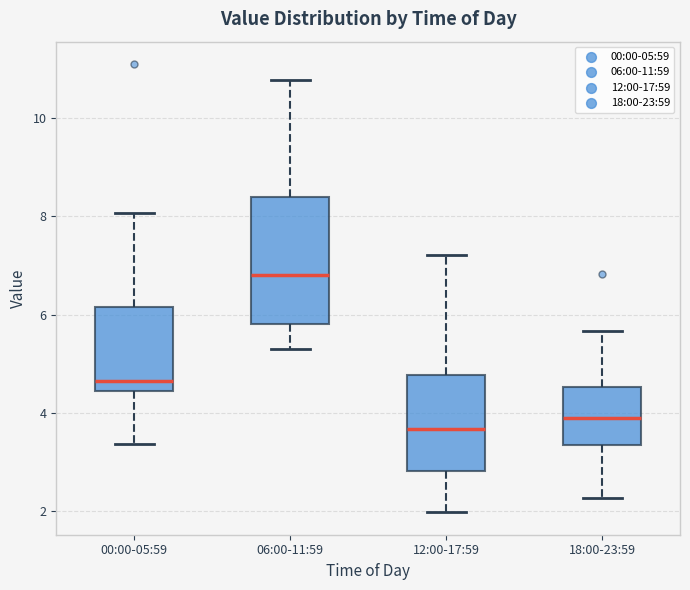

Where does the median line of the box for 18:00-23:59 sit on the y-axis? The values are not printed on the chart, so give them approximately, as read against the axis.

3.8